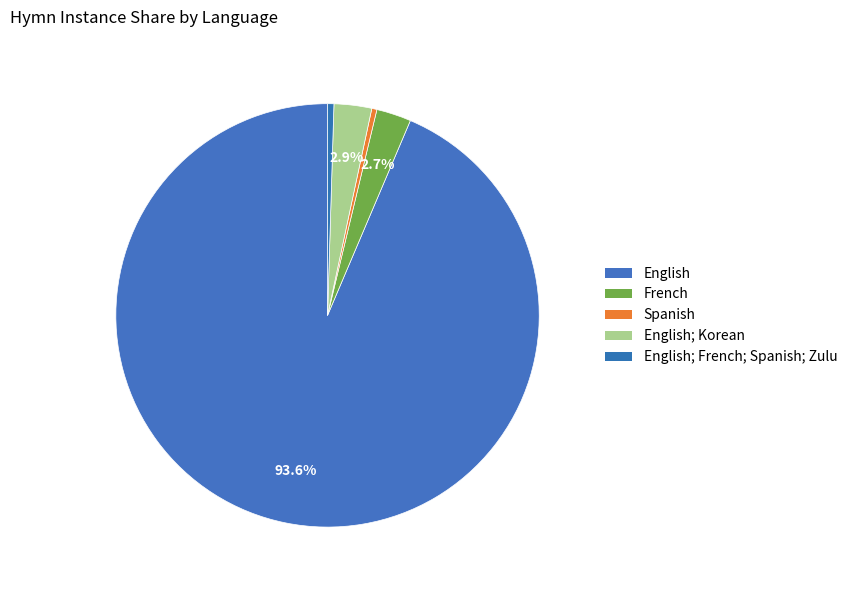

How many slices are in this pie chart?

5